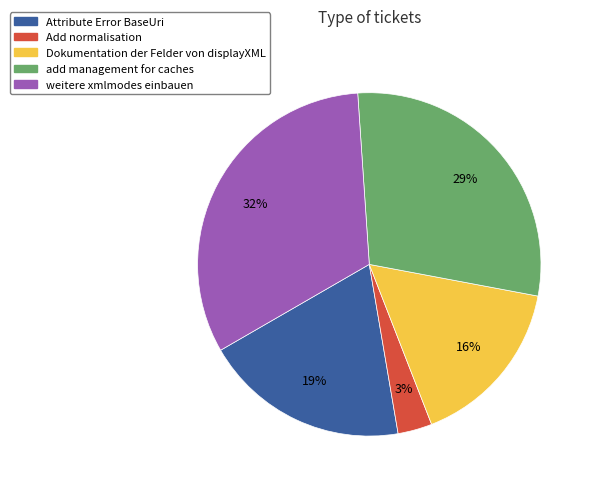

What percentage is the Add normalisation slice, to the nearest percent?

3%